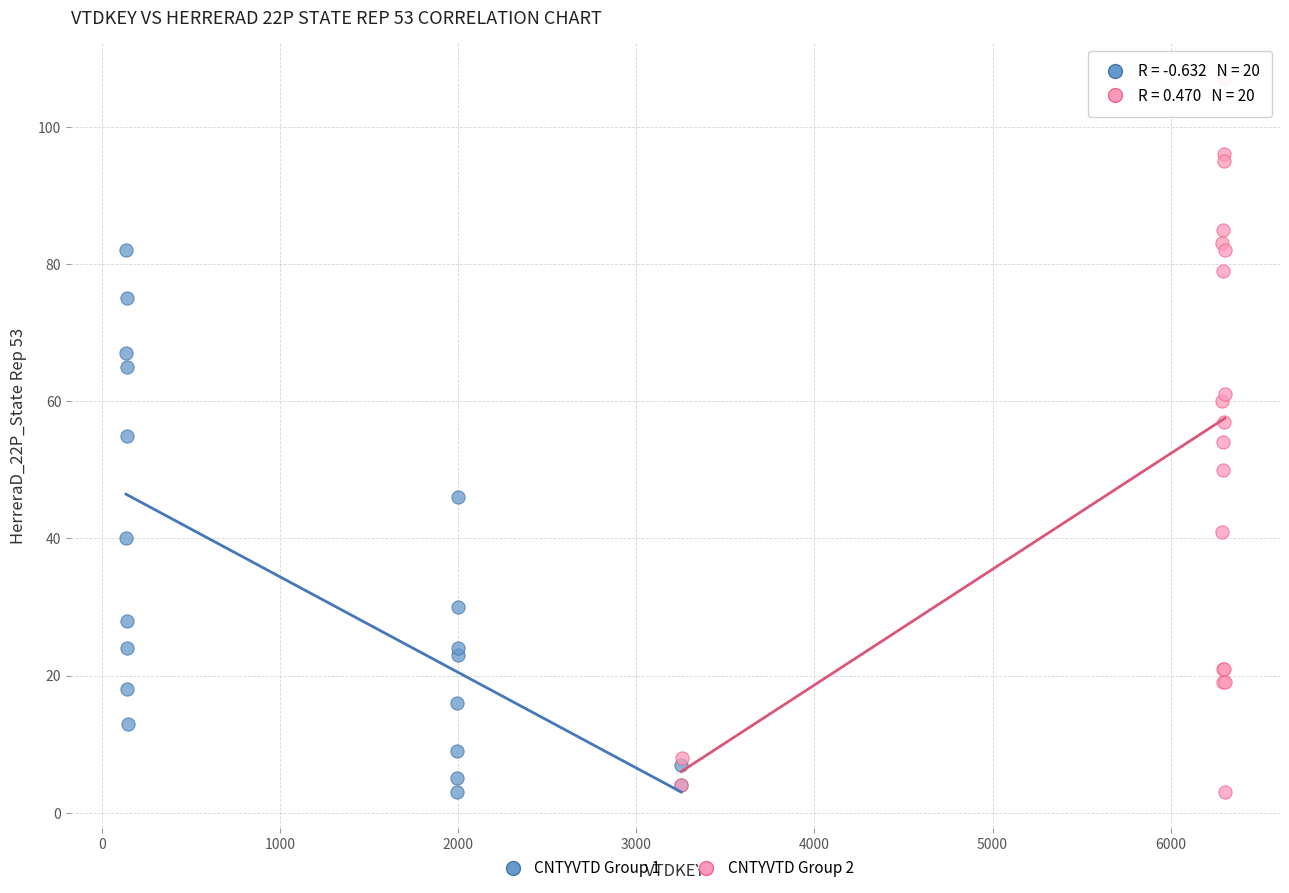

What are all the series names shown in the legend?

CNTYVTD Group 1, CNTYVTD Group 2